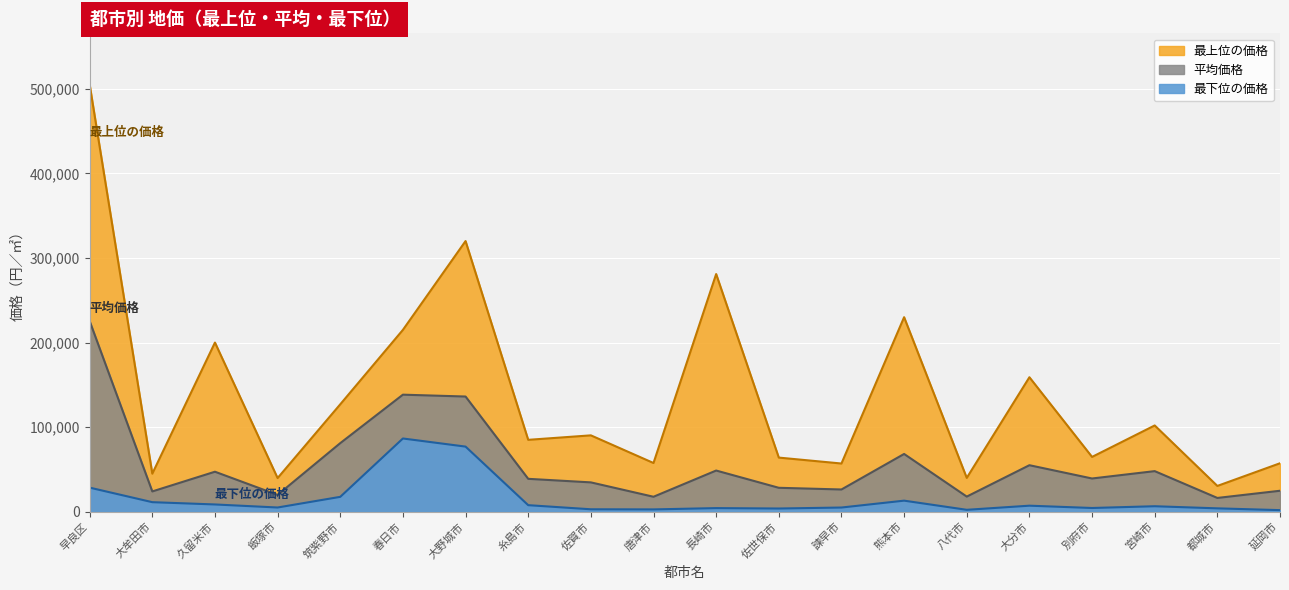

Where is 最下位の価格 nearest to the value 44245?

早良区